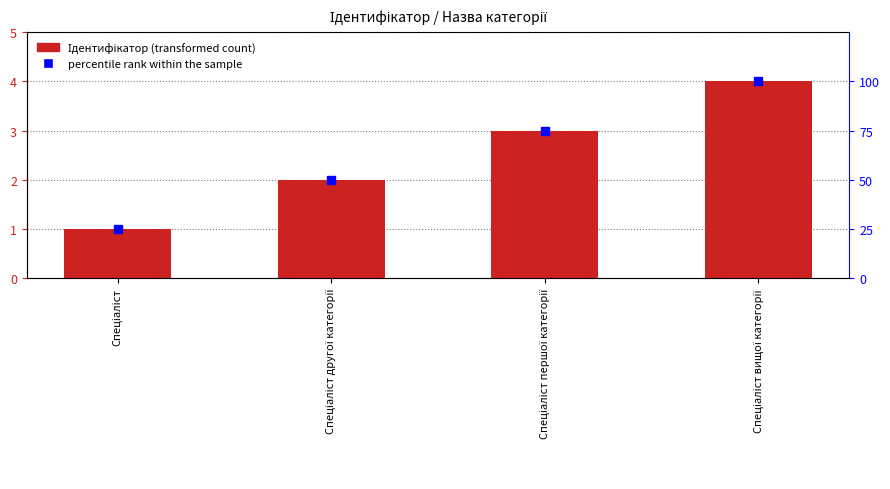

Reading left to right, what are all the values shown in this chart?

1	2	3	4